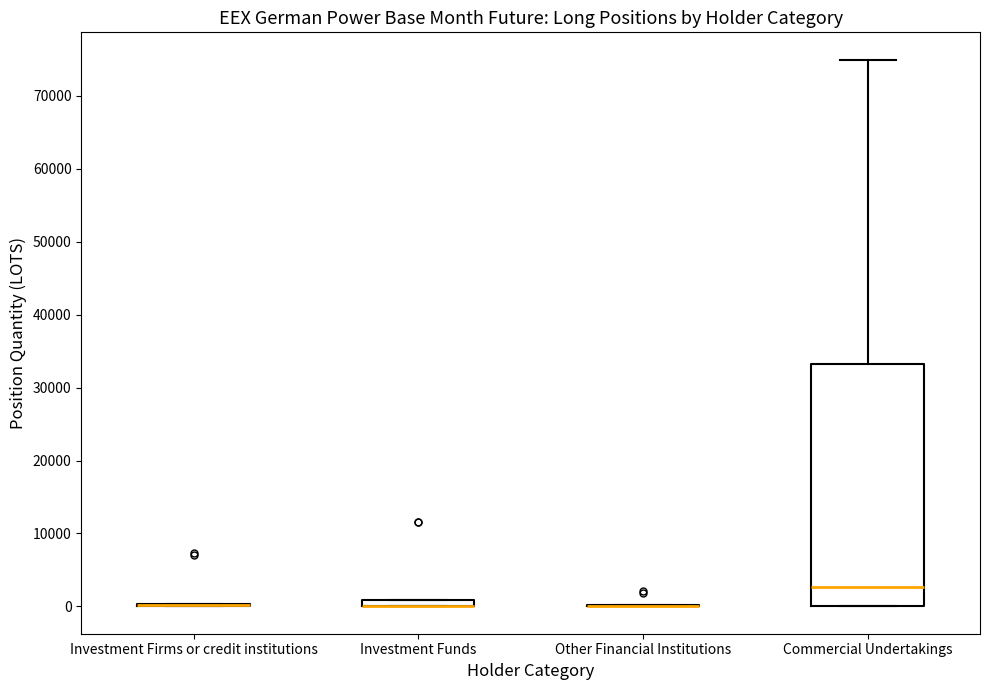

Where is the upper edge of the box for Investment Funds on the y-axis? The values are not printed on the chart, so give them approximately, as read against the axis.

1000